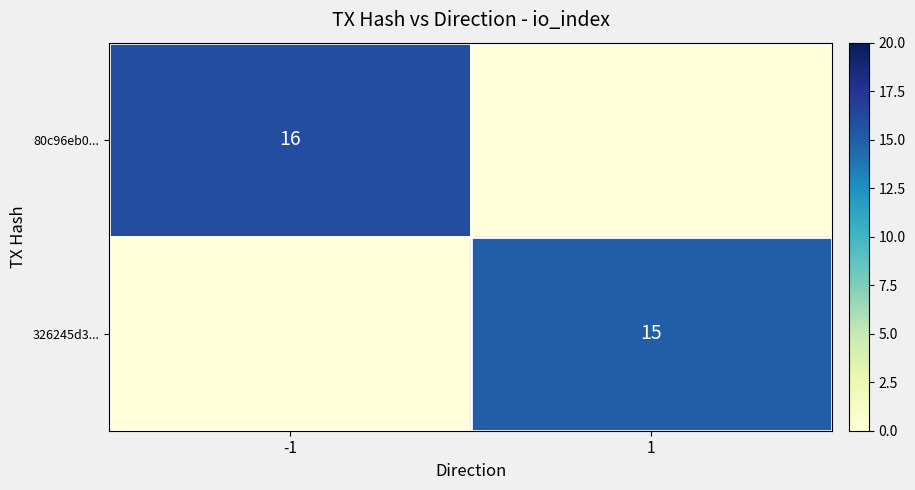

Is it true that 326245d3... equals 3 at 1?

False